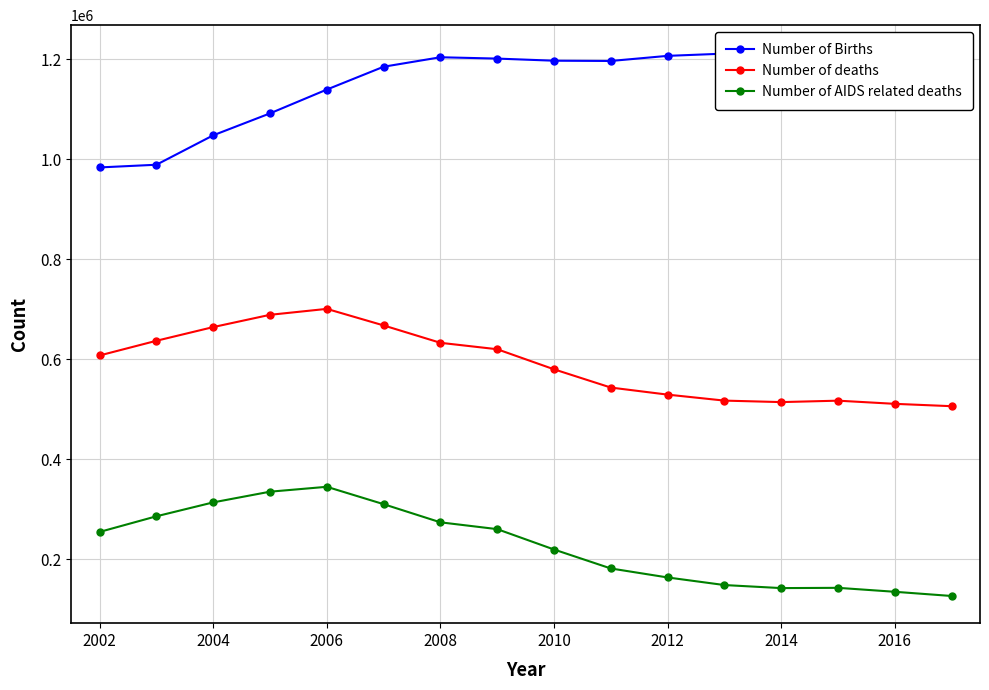

What is the minimum value for Number of deaths?

506429